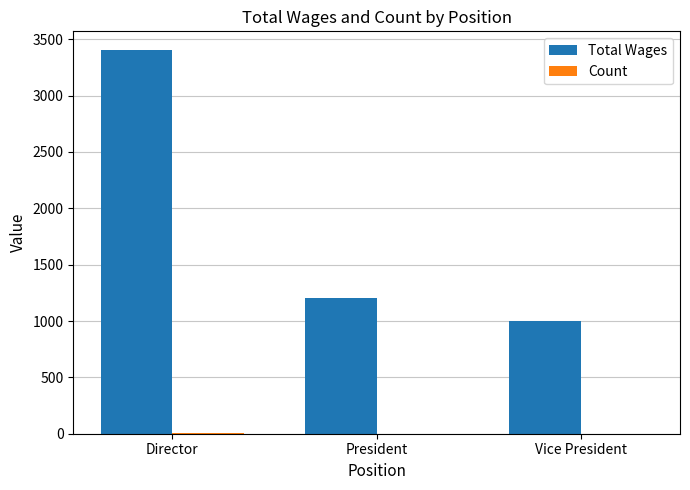

What is the greatest value displayed?

3400